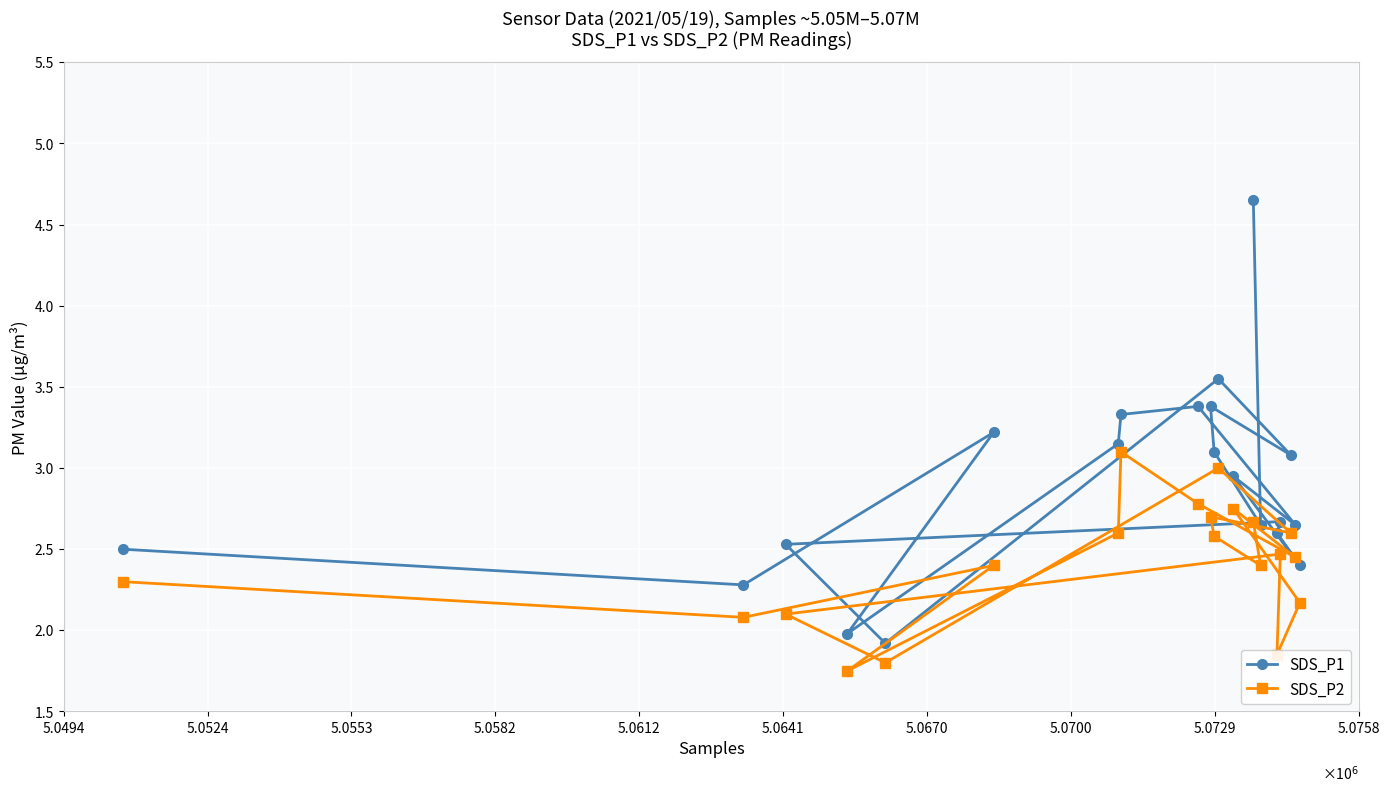

How many distinct data groups are displayed?

2